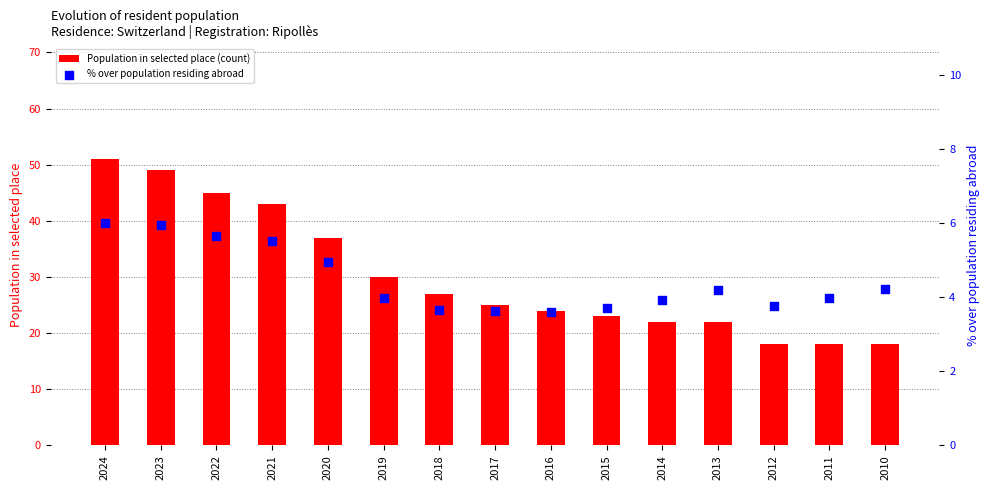

What are all the series names shown in the legend?

Population in selected place (count), % over population residing abroad